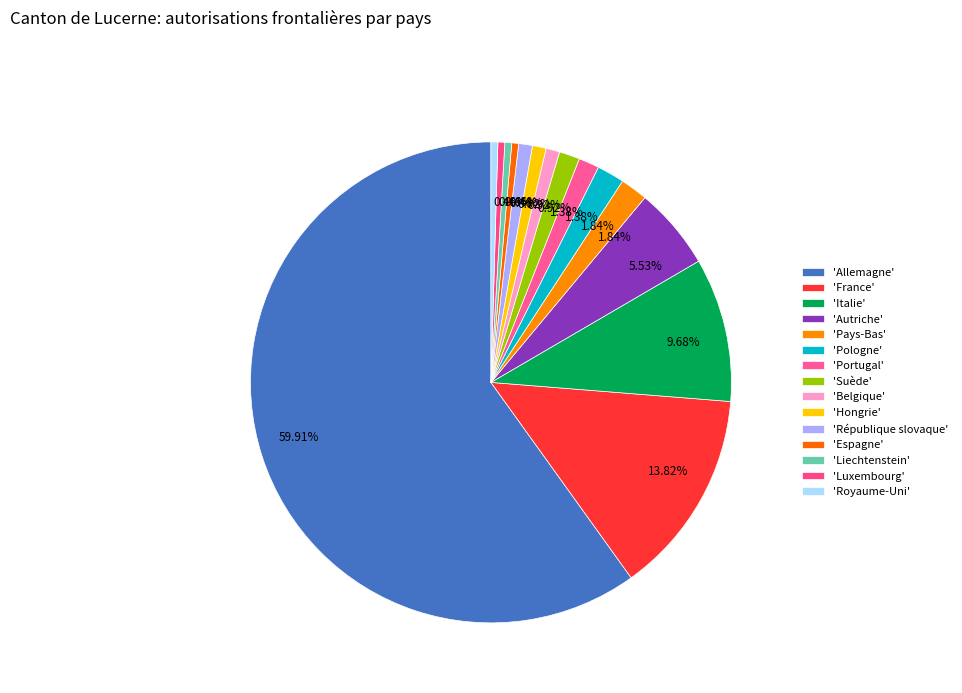

Rank the categories by value from lowest to highest.

Espagne, Liechtenstein, Luxembourg, Royaume-Uni, Belgique, Hongrie, République slovaque, Portugal, Suède, Pays-Bas, Pologne, Autriche, Italie, France, Allemagne